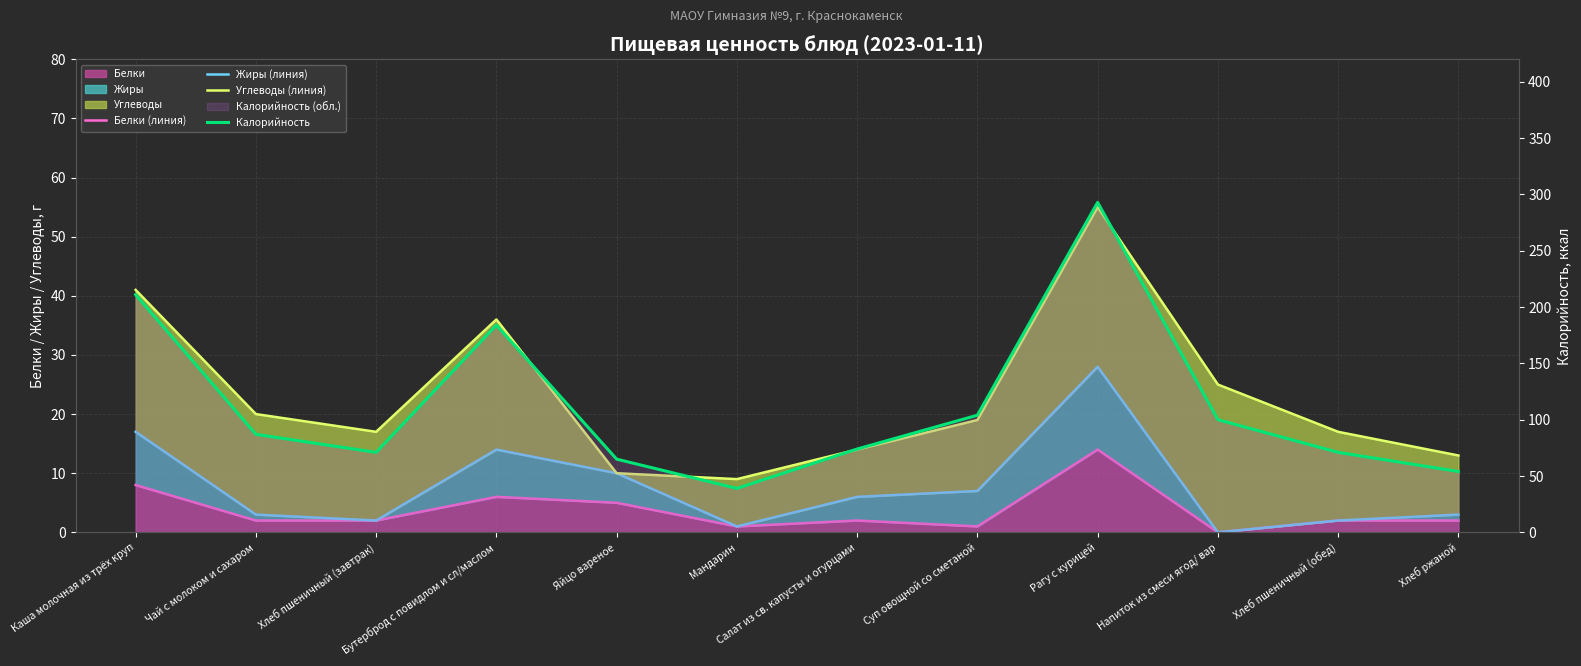

Reading left to right, list all the values displayed in this chart.

Белки (линия): Каша молочная из трёх круп=8	Чай с молоком и сахаром=2	Хлеб пшеничный (завтрак)=2	Бутерброд с повидлом и сл/маслом=6	Яйцо вареное=5	Мандарин=1	Салат из св. капусты и огурцами=2	Суп овощной со сметаной=1	Рагу с курицей=14	Напиток из смеси ягод/ вар=0	Хлеб пшеничный (обед)=2	Хлеб ржаной=2
Жиры (линия): Каша молочная из трёх круп=17	Чай с молоком и сахаром=3	Хлеб пшеничный (завтрак)=2	Бутерброд с повидлом и сл/маслом=14	Яйцо вареное=10	Мандарин=1	Салат из св. капусты и огурцами=6	Суп овощной со сметаной=7	Рагу с курицей=28	Напиток из смеси ягод/ вар=0	Хлеб пшеничный (обед)=2	Хлеб ржаной=3
Углеводы (линия): Каша молочная из трёх круп=41	Чай с молоком и сахаром=20	Хлеб пшеничный (завтрак)=17	Бутерброд с повидлом и сл/маслом=36	Яйцо вареное=10	Мандарин=9	Салат из св. капусты и огурцами=14	Суп овощной со сметаной=19	Рагу с курицей=55	Напиток из смеси ягод/ вар=25	Хлеб пшеничный (обед)=17	Хлеб ржаной=13
Калорийность: Каша молочная из трёх круп=211	Чай с молоком и сахаром=87	Хлеб пшеничный (завтрак)=71	Бутерброд с повидлом и сл/маслом=184	Яйцо вареное=65	Мандарин=39	Салат из св. капусты и огурцами=74	Суп овощной со сметаной=104	Рагу с курицей=293	Напиток из смеси ягод/ вар=100	Хлеб пшеничный (обед)=71	Хлеб ржаной=54